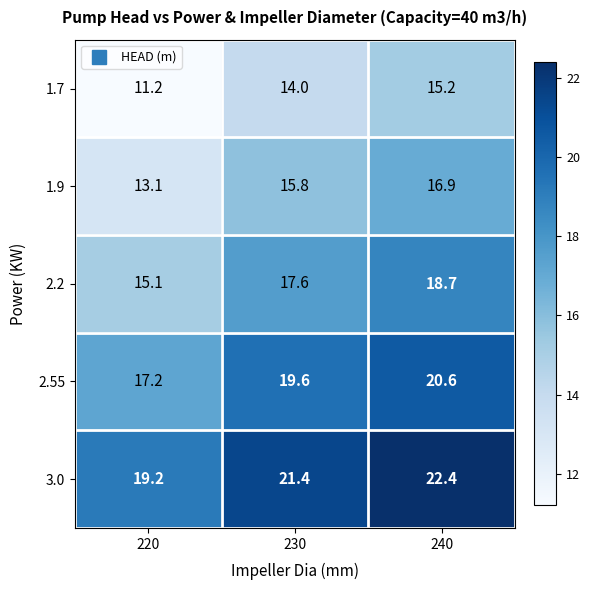

At which label is 2.55 closest to 18?

220